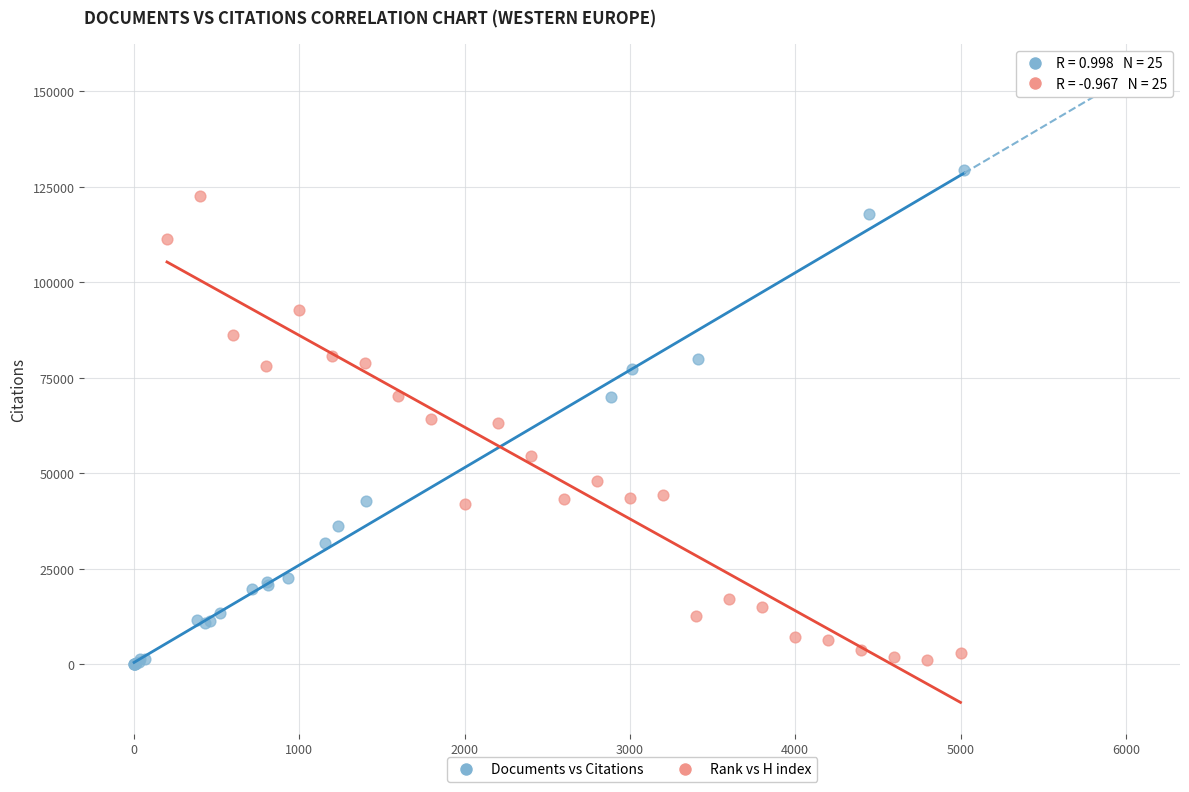

Which series has the largest Y range (max minus min)?

Documents vs Citations